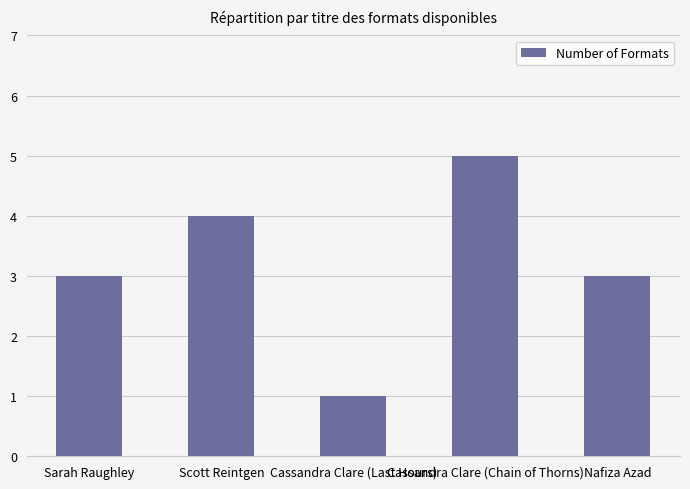

What is the maximum value shown in the chart?

5